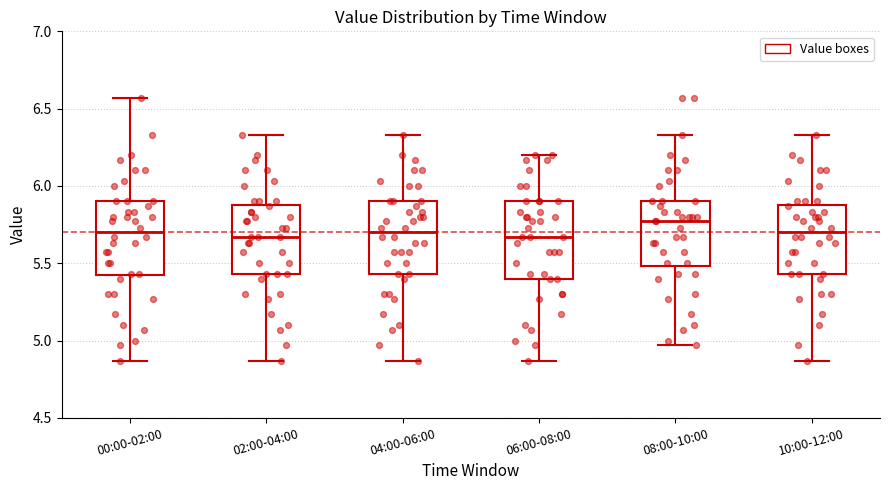

Reading left to right, read every box against the y-axis: the position of its median line, the range the box covers, and the ends of its whiskers. The values are not printed on the chart, so give them approximately, as read against the axis.

00:00-02:00: median 5.70, box 5.40 to 5.90, whiskers 4.85 to 6.55
02:00-04:00: median 5.65, box 5.45 to 5.90, whiskers 4.85 to 6.35
04:00-06:00: median 5.70, box 5.45 to 5.90, whiskers 4.85 to 6.35
06:00-08:00: median 5.65, box 5.40 to 5.90, whiskers 4.85 to 6.20
08:00-10:00: median 5.75, box 5.50 to 5.90, whiskers 4.95 to 6.35
10:00-12:00: median 5.70, box 5.45 to 5.90, whiskers 4.85 to 6.35